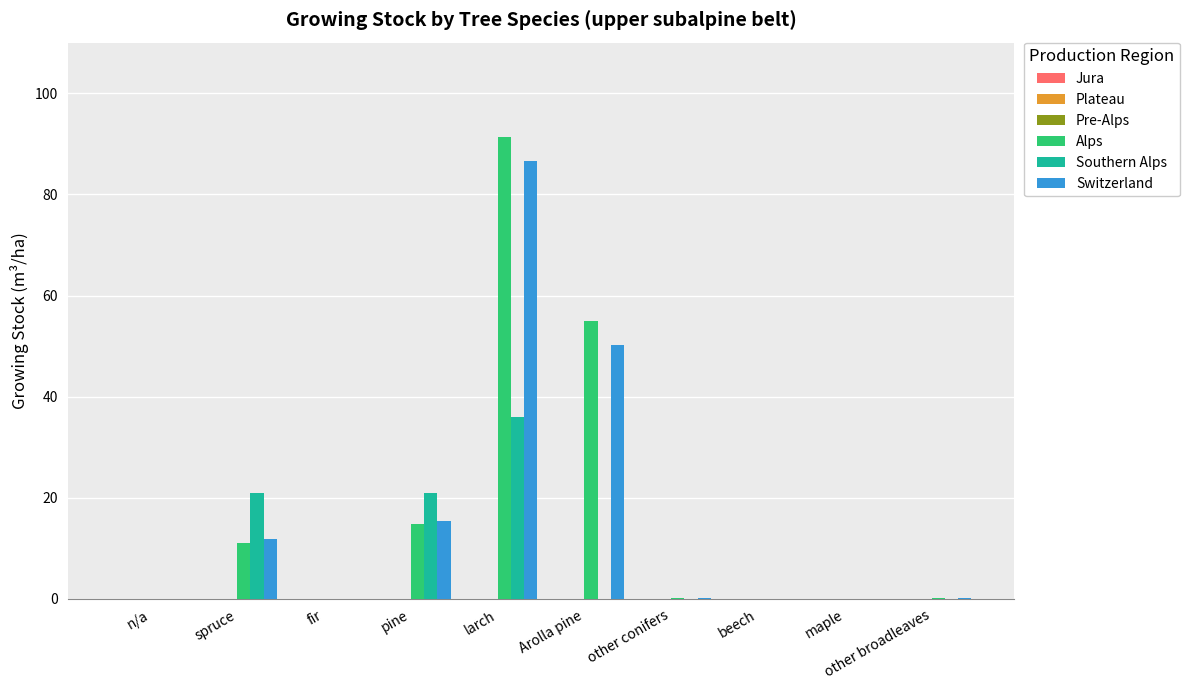

Which series changed the most between Arolla pine and other conifers?

Alps